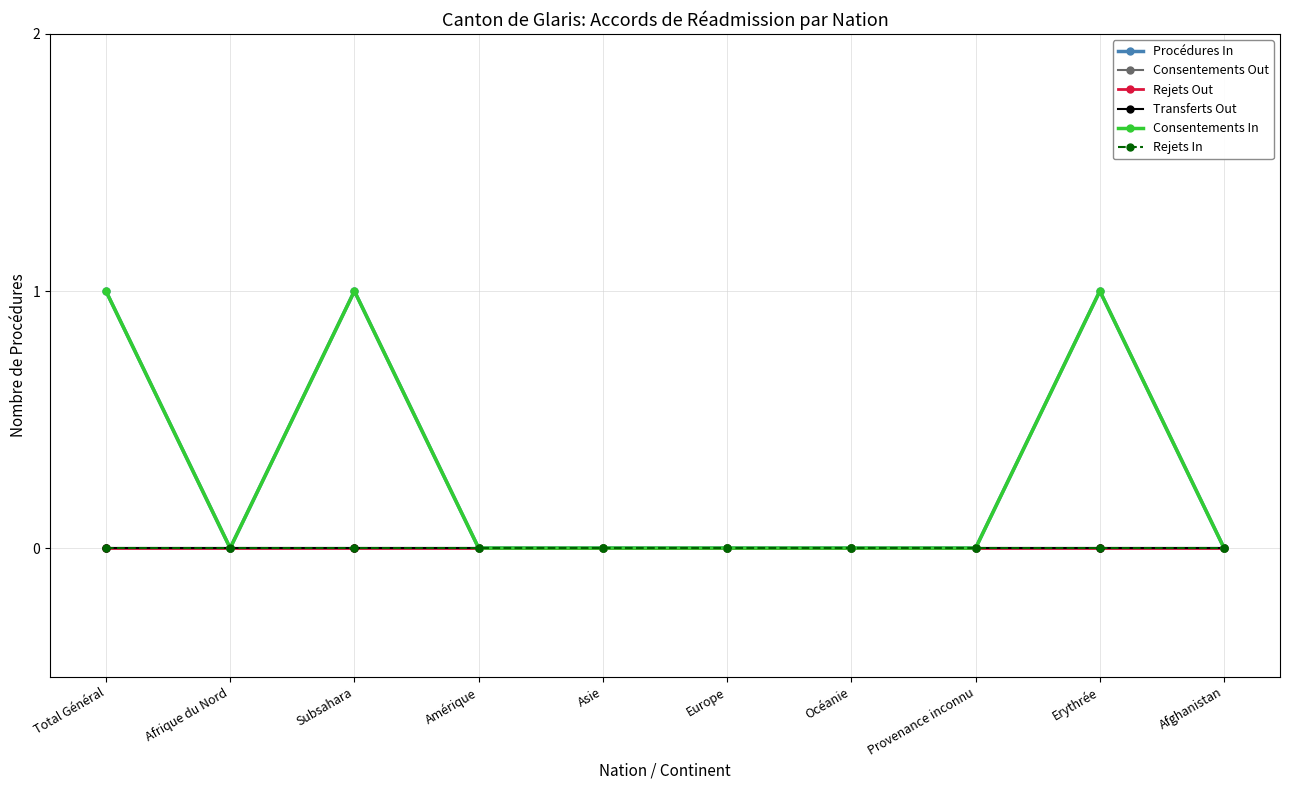

Rank the categories by Consentements Out value from lowest to highest.

Total Général, Afrique du Nord, Subsahara, Amérique, Asie, Europe, Océanie, Provenance inconnu, Erythrée, Afghanistan